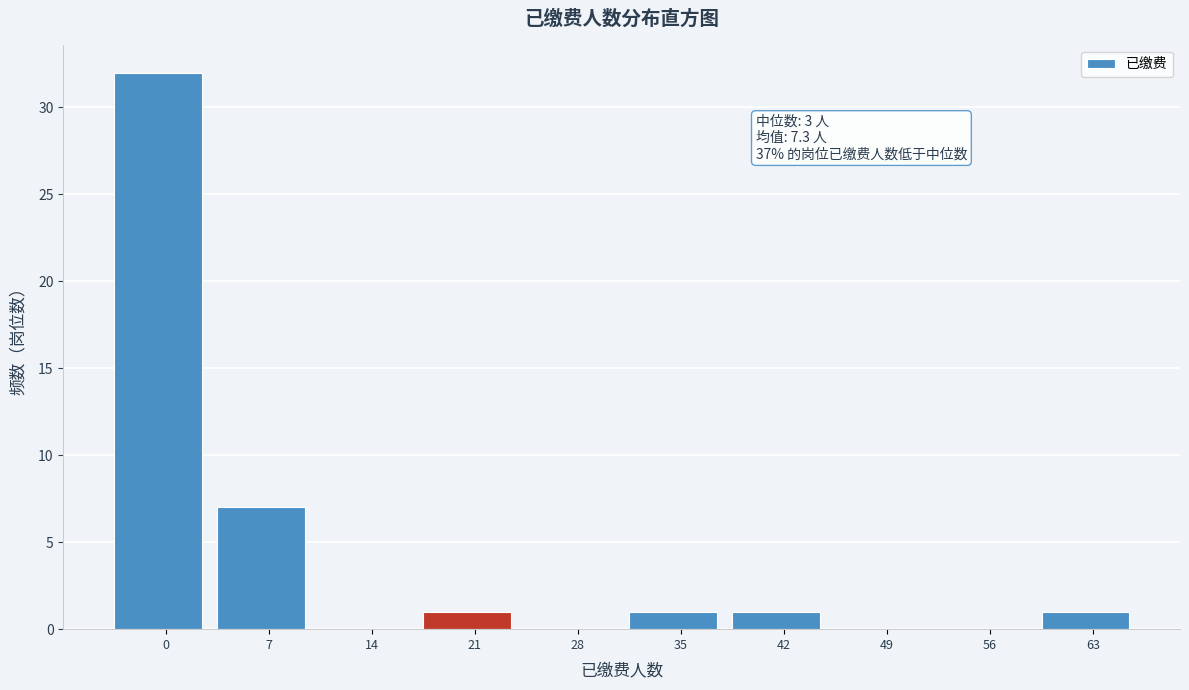

Reading left to right, what are all the values shown in this chart?

0=32	7=7	14=0	21=1	28=0	35=1	42=1	49=0	56=0	63=1